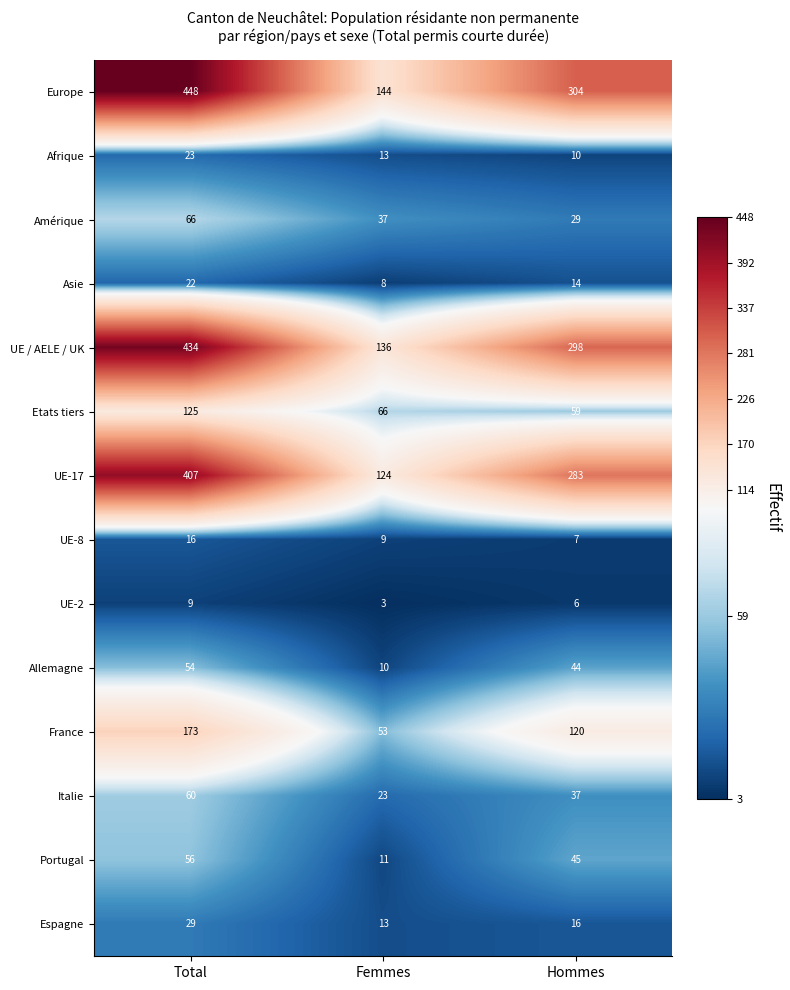

What is the minimum value shown in the chart?

3